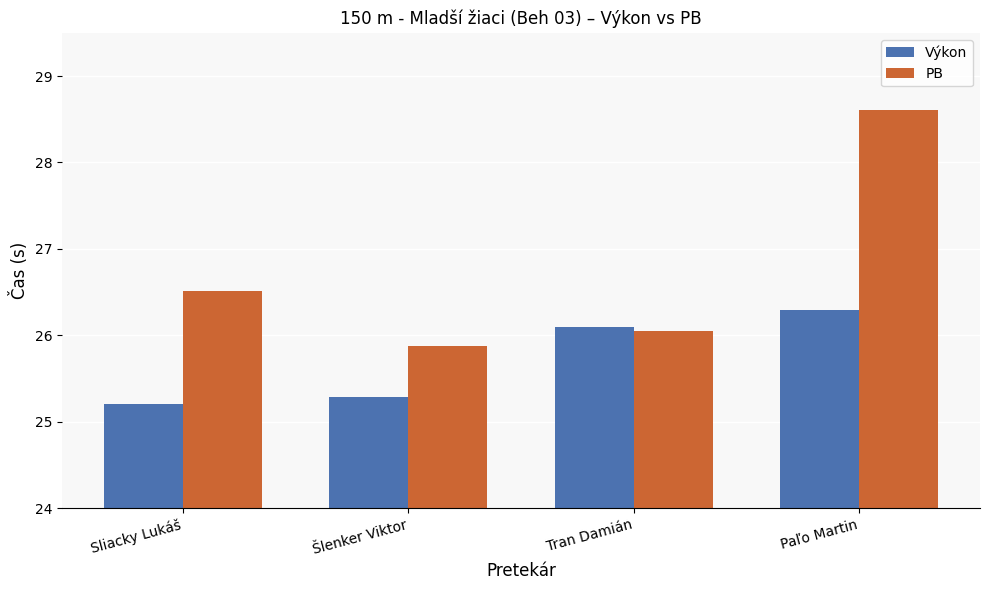

What is the label of the 4th bar from the left?

Paľo Martin